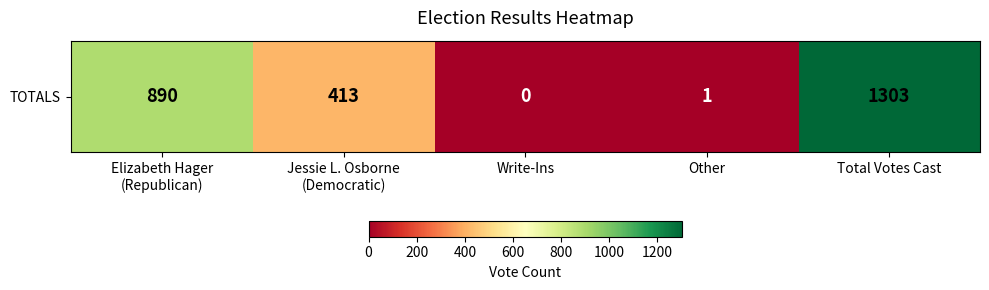

Reading left to right, what are all the values shown in this chart?

890	413	0	1	1303